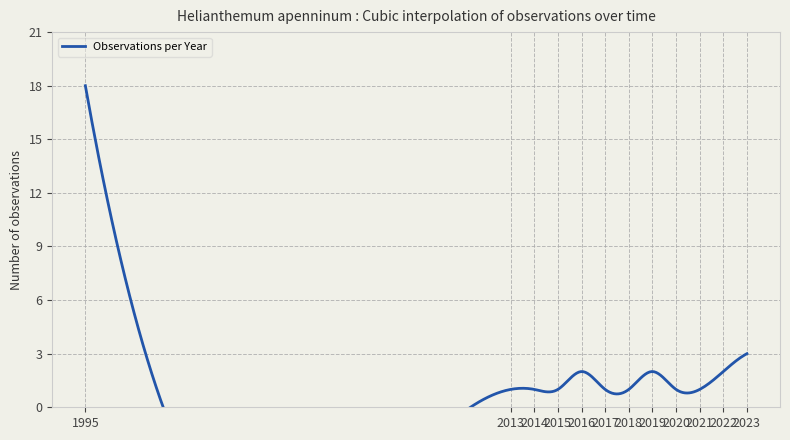

How many lines are shown in the chart?

1